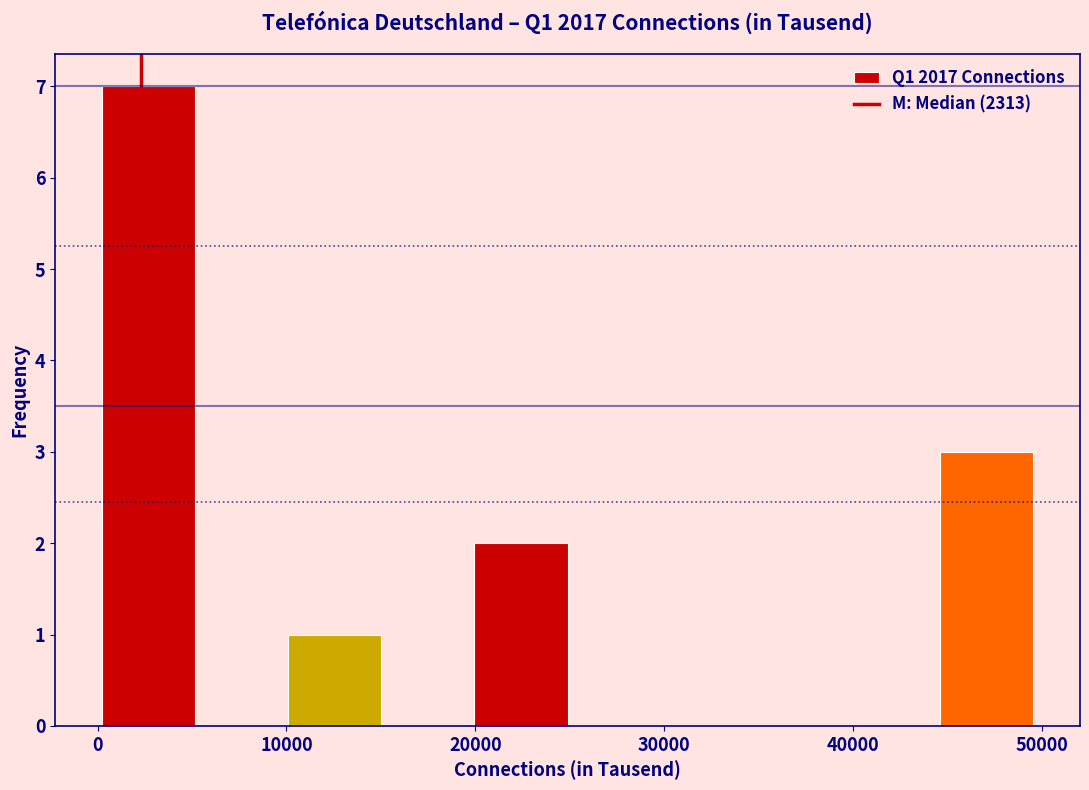

What is the height of the bar covering 45000 to 50000 on the x-axis? Neither the bar edges nor the heights are printed on the chart, so give them approximately, as read against the axes.

3